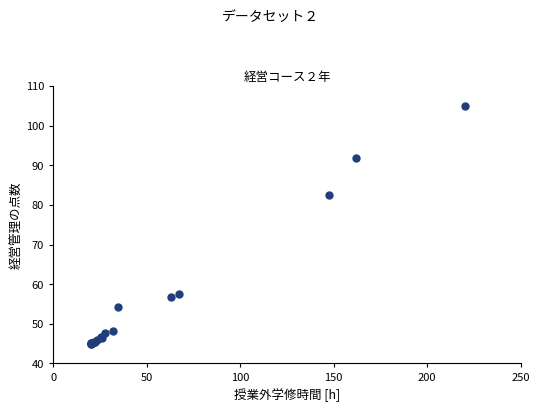

What Y value in the scatter plot is closest to 75?

82.6